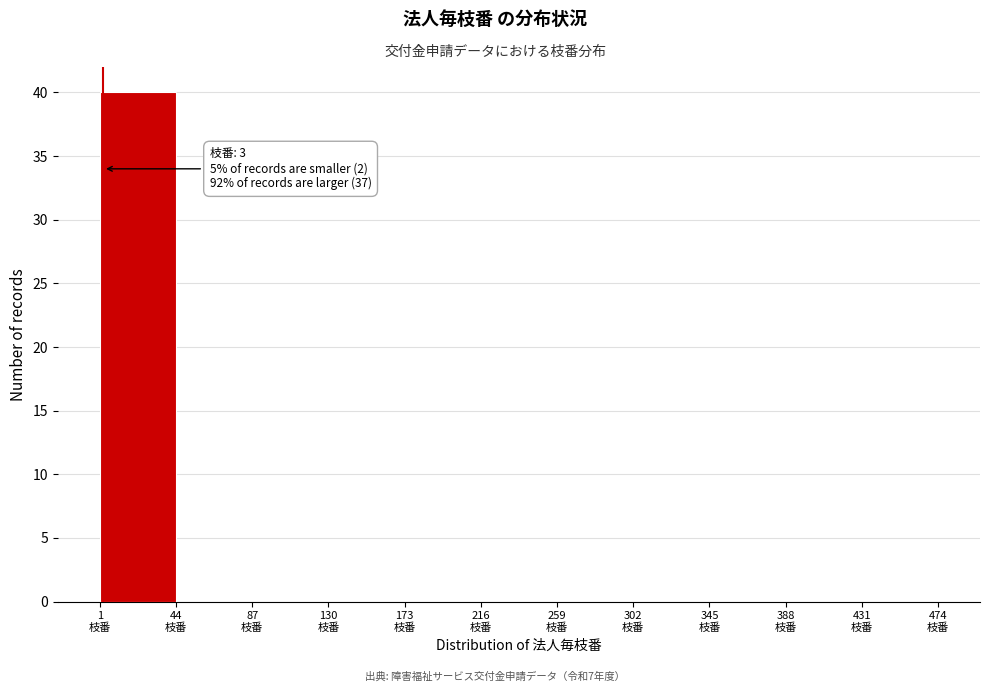

Over which range of the x-axis is the bar tallest?

1 to 44